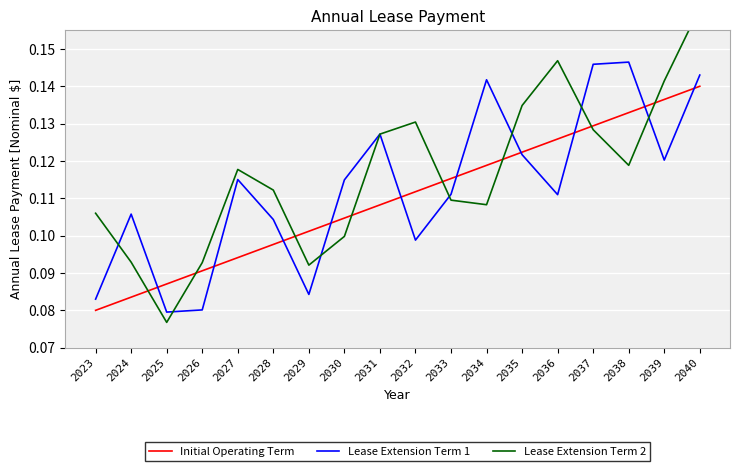

What is the sum of the Lease Extension Term 2 values at 2026 and 2023?

0.2